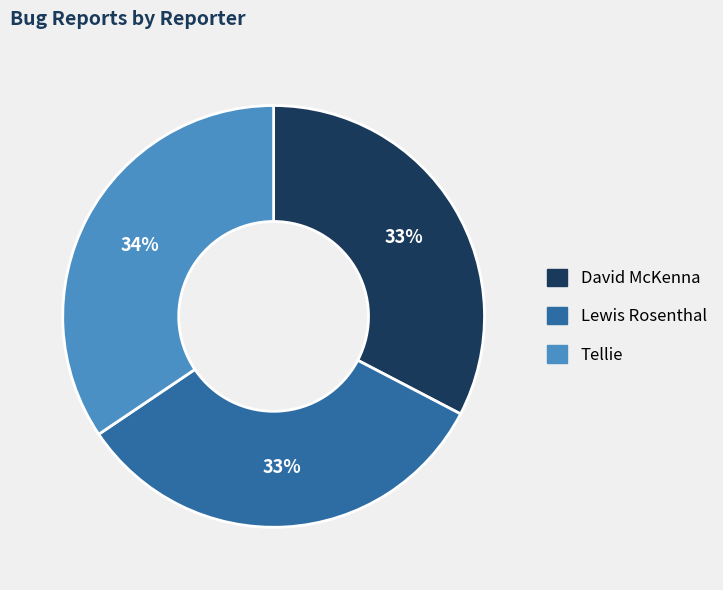

To the nearest percent, what percentage of the pie is David McKenna?

33%